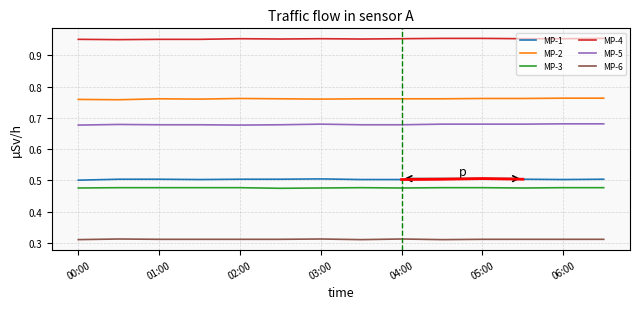

What position from the right is 00:30?

13